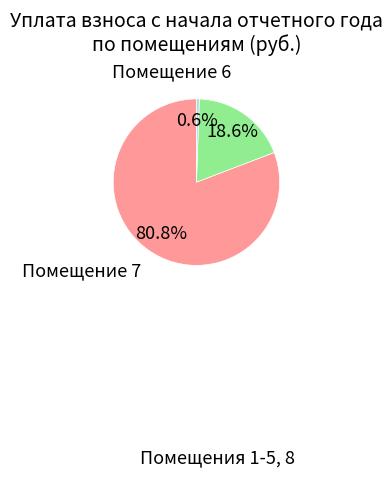

Is there any slice that represents more than half of the pie?

Yes